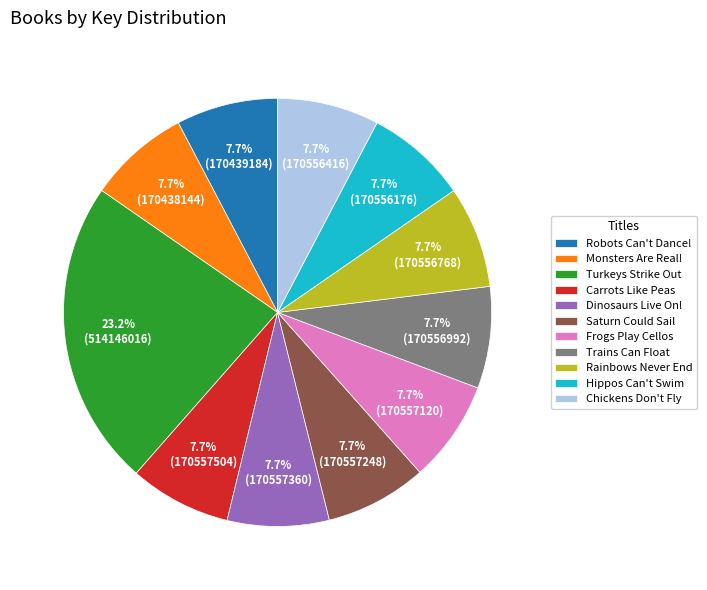

To the nearest percent, what percentage of the pie is Trains Can Float?

8%